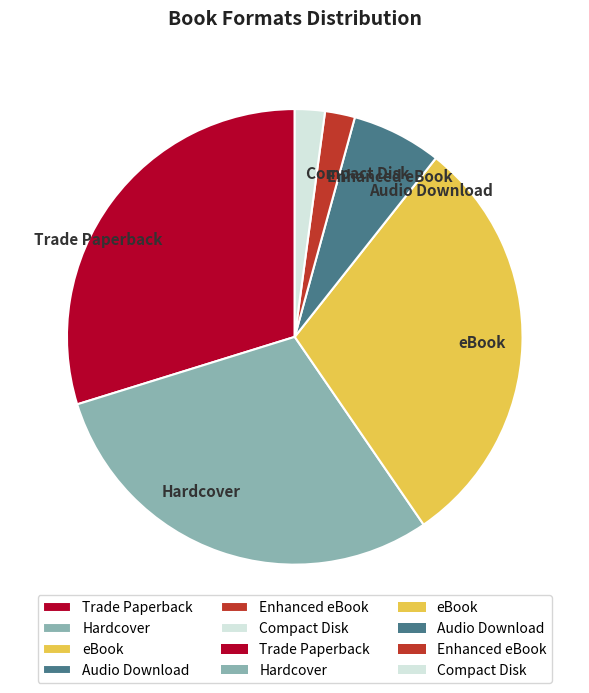

Is it true that Enhanced eBook is 2% of the pie?

True